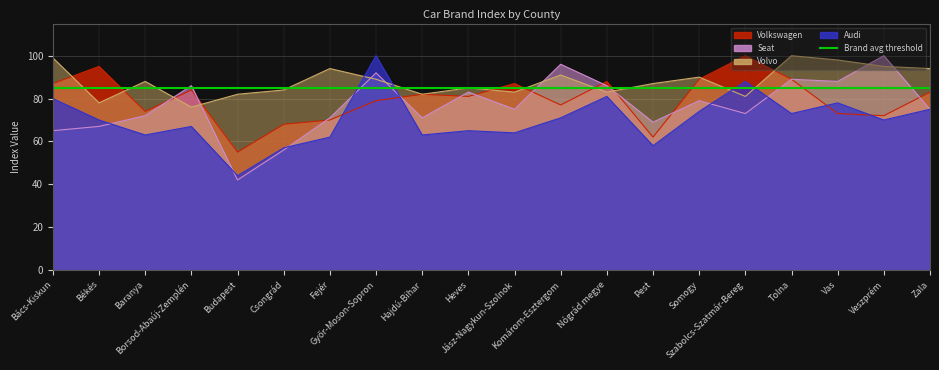

Is it true that Audi equals 88 at Szabolcs-Szatmár-Bereg?

True